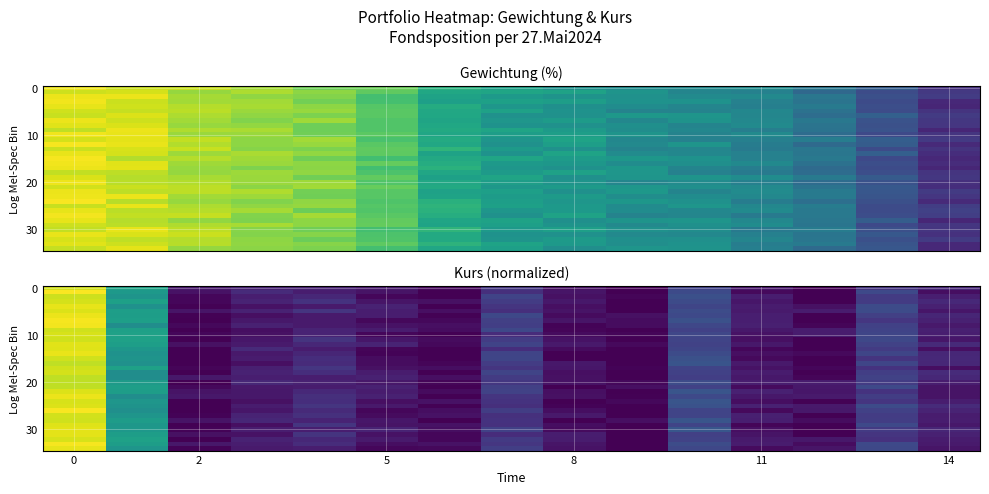

What is the smallest value displayed?

-0.5